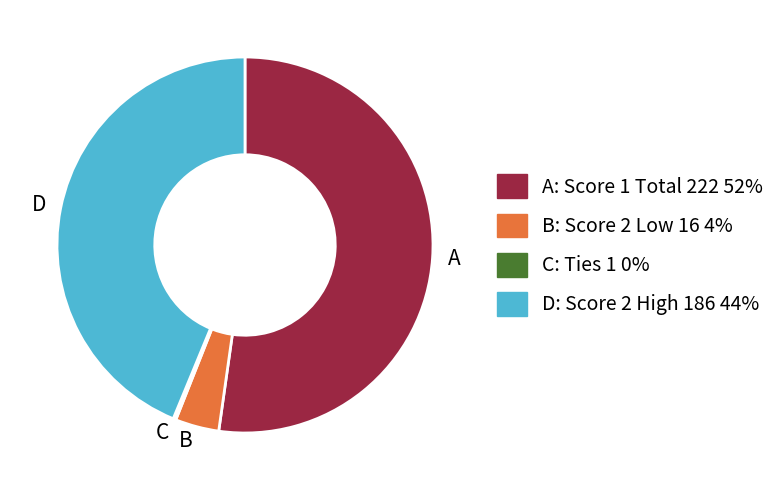

True or false: D accounts for 55% of the total.

False